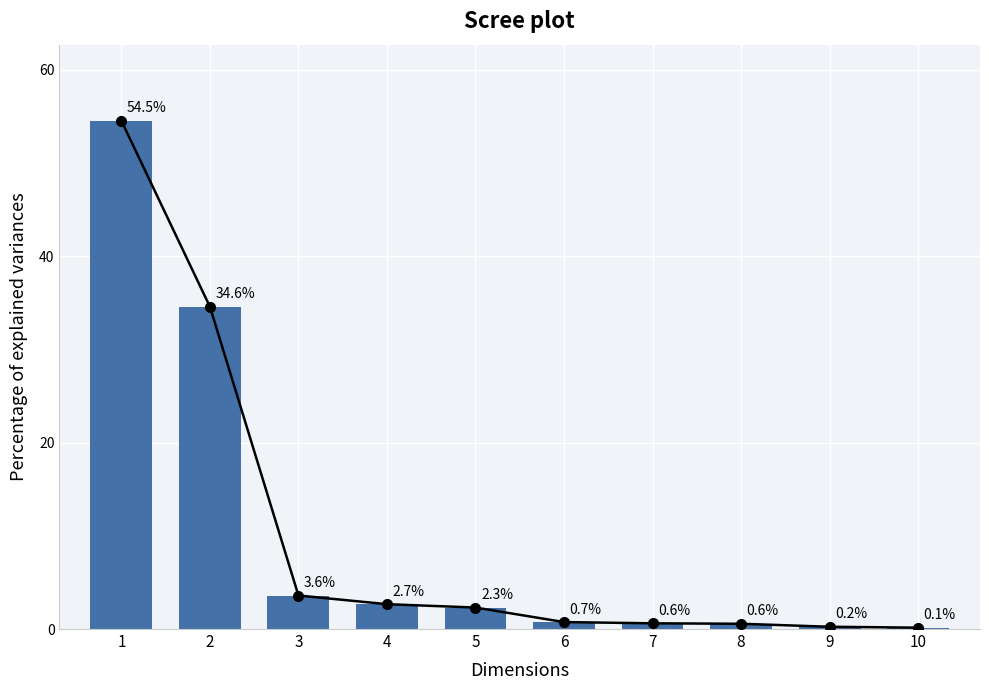

List the labels in order of value, smallest first.

10, 9, 8, 7, 6, 5, 4, 3, 2, 1